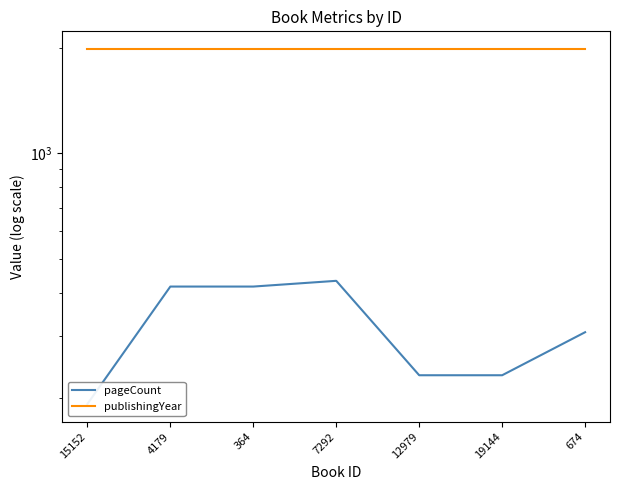

Reading right to left, transcribe all the data shown in this chart.

pageCount: 308	232	232	432	416	416	192
publishingYear: 1987	1987	1987	1987	1987	1987	1987